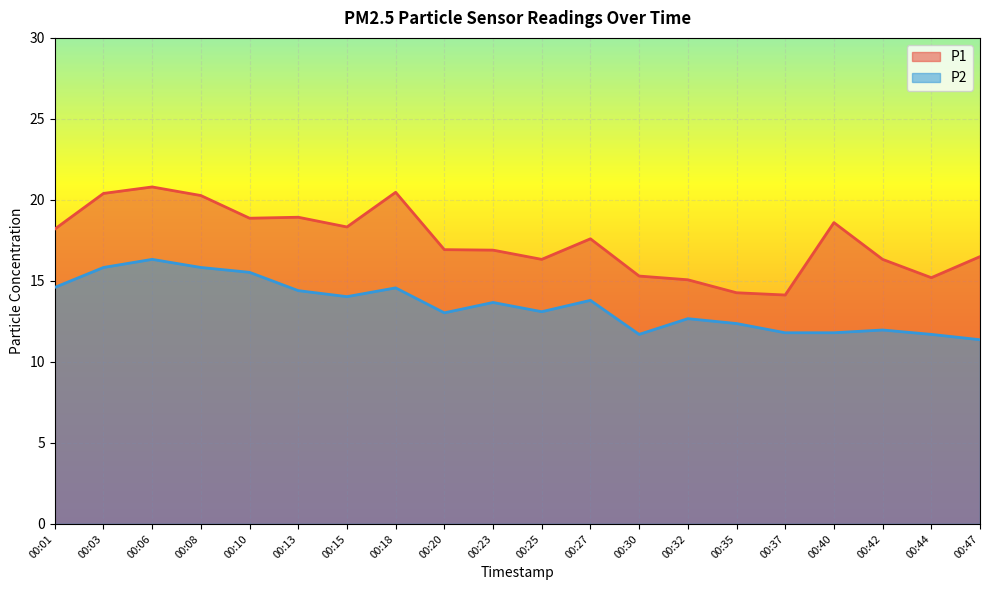

How many lines are shown in the chart?

2